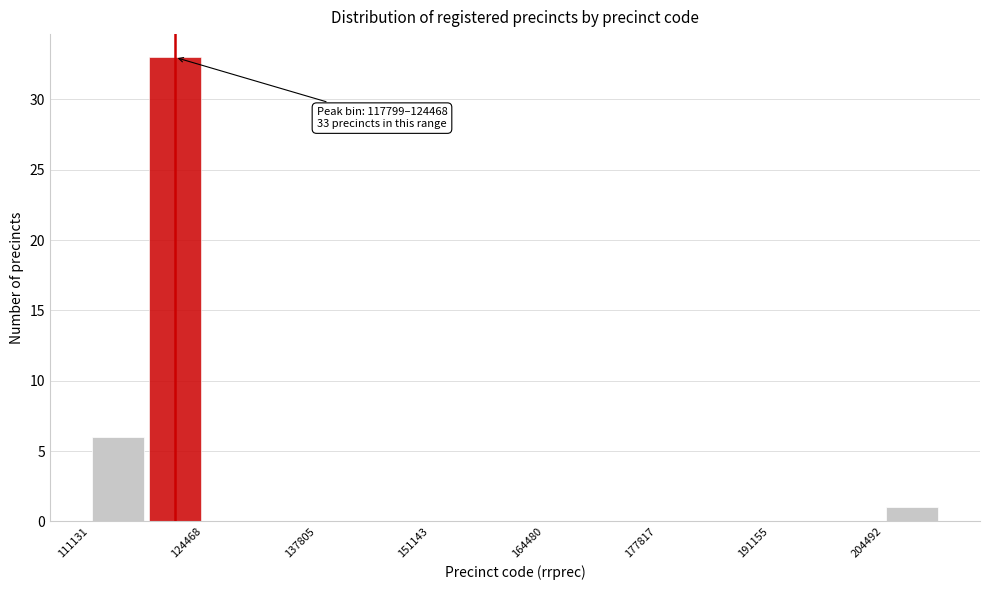

Around what value on the x-axis is the tallest bar? Give the approximate position of its centre, as read against the axis.

122000